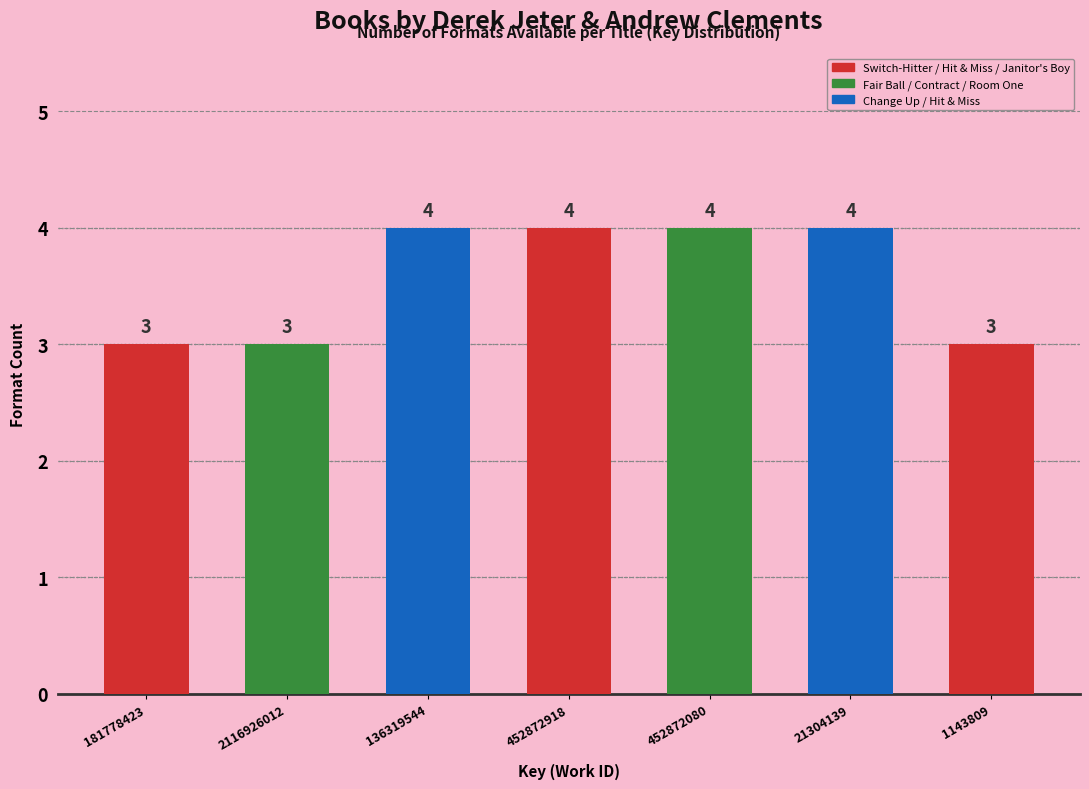

Reading left to right, list all the values displayed in this chart.

3	3	4	4	4	4	3